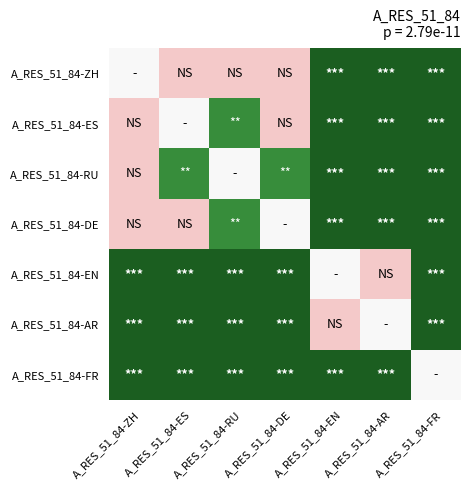

At how many categories does at least one series exceed 0?

7